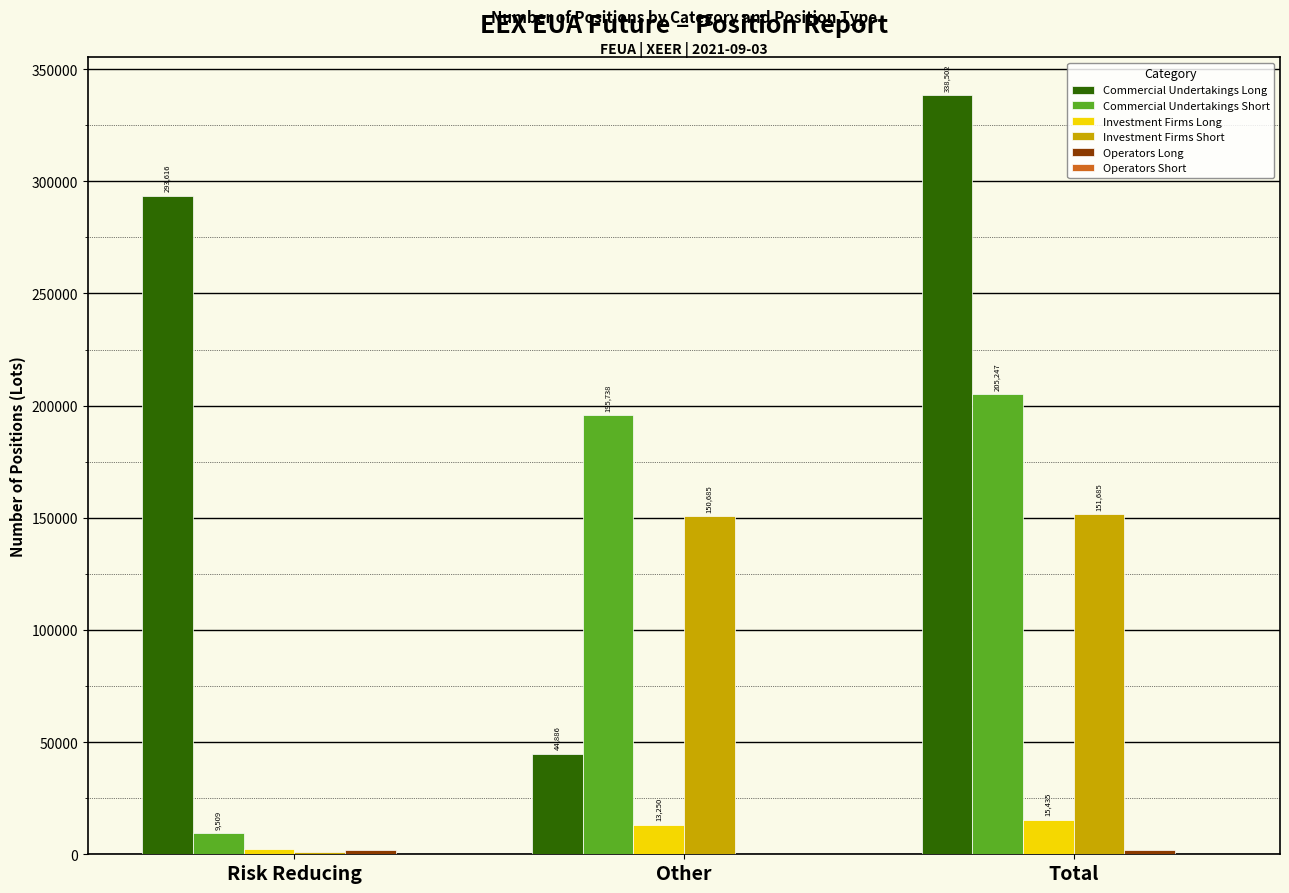

What is the highest value of the Investment Firms Short series?

151685.0